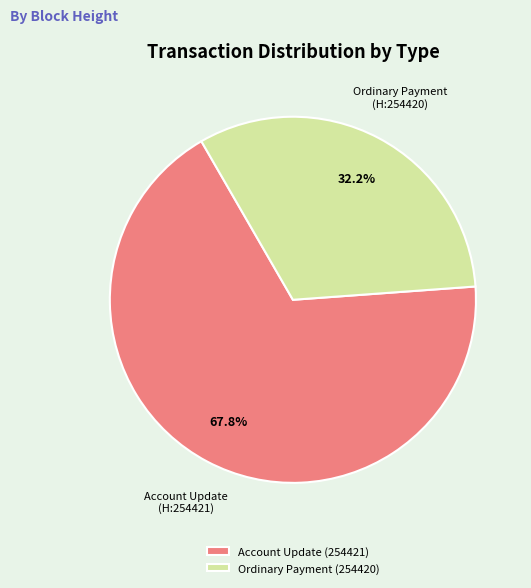

What is the ratio of the value at Account Update (254421) to the value at Ordinary Payment (254420)?

2.1